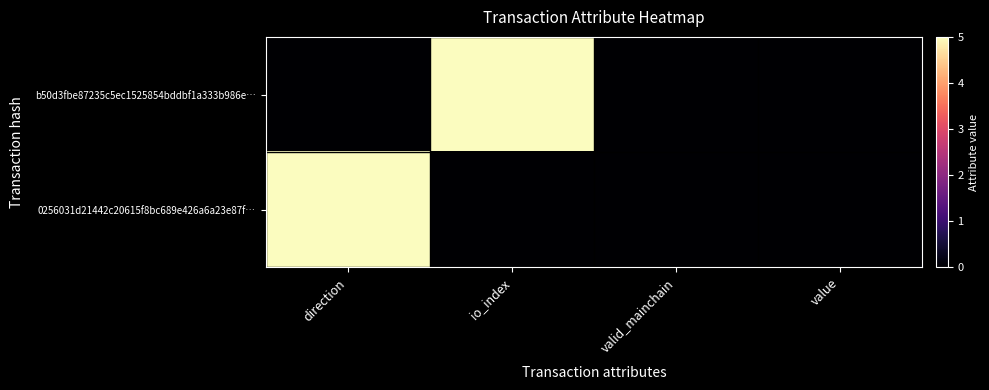

Which series has the largest range (max minus min)?

b50d3fbe87235c5ec1525854bddbf1a333b986e…